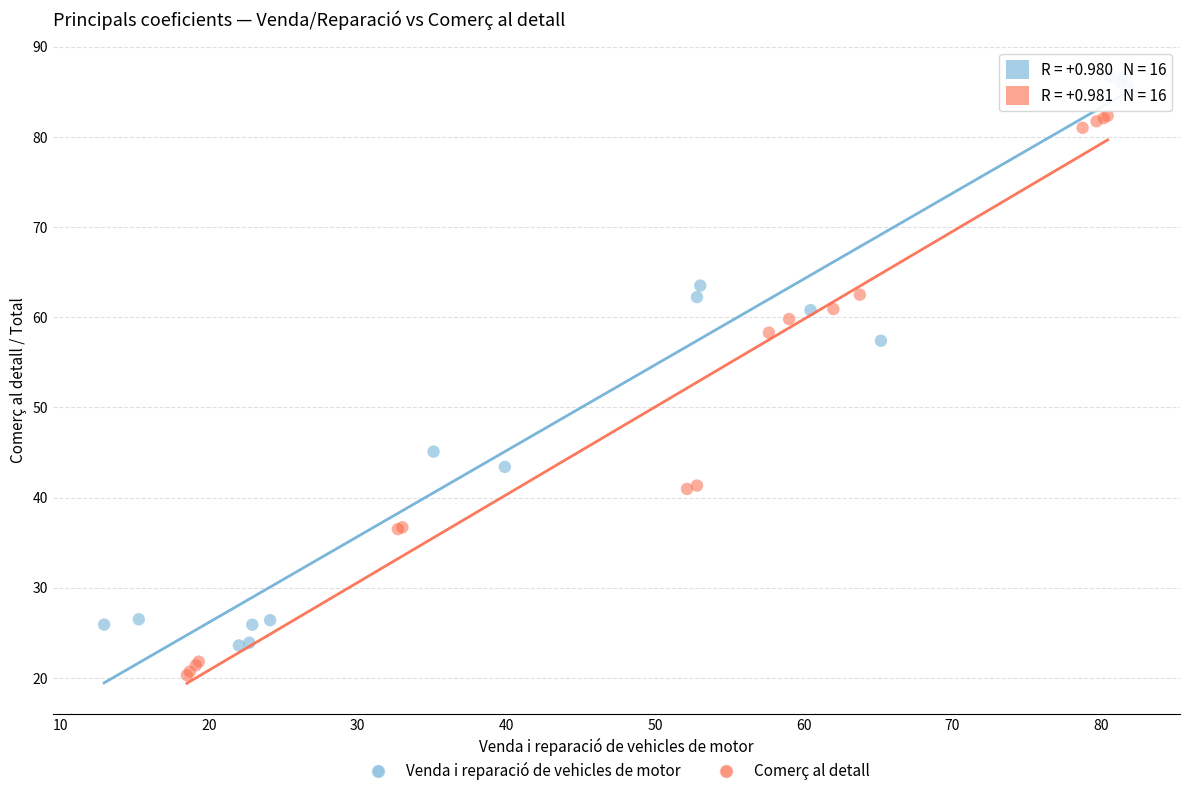

Which series contains the highest Y value?

Venda i reparació de vehicles de motor